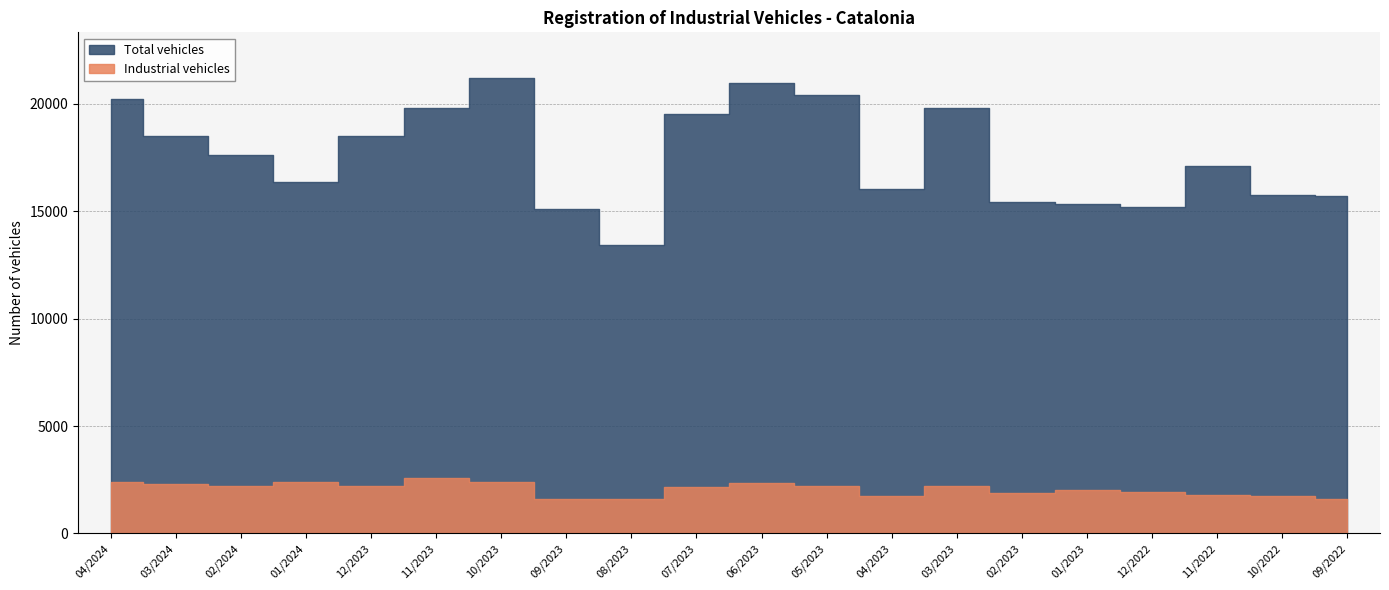

Where is the first local maximum for Total vehicles?

10/2023